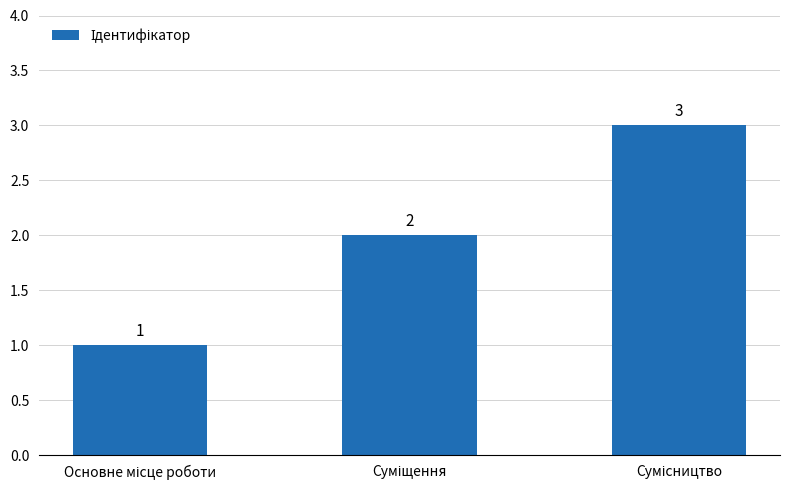

What is the greatest value displayed?

3